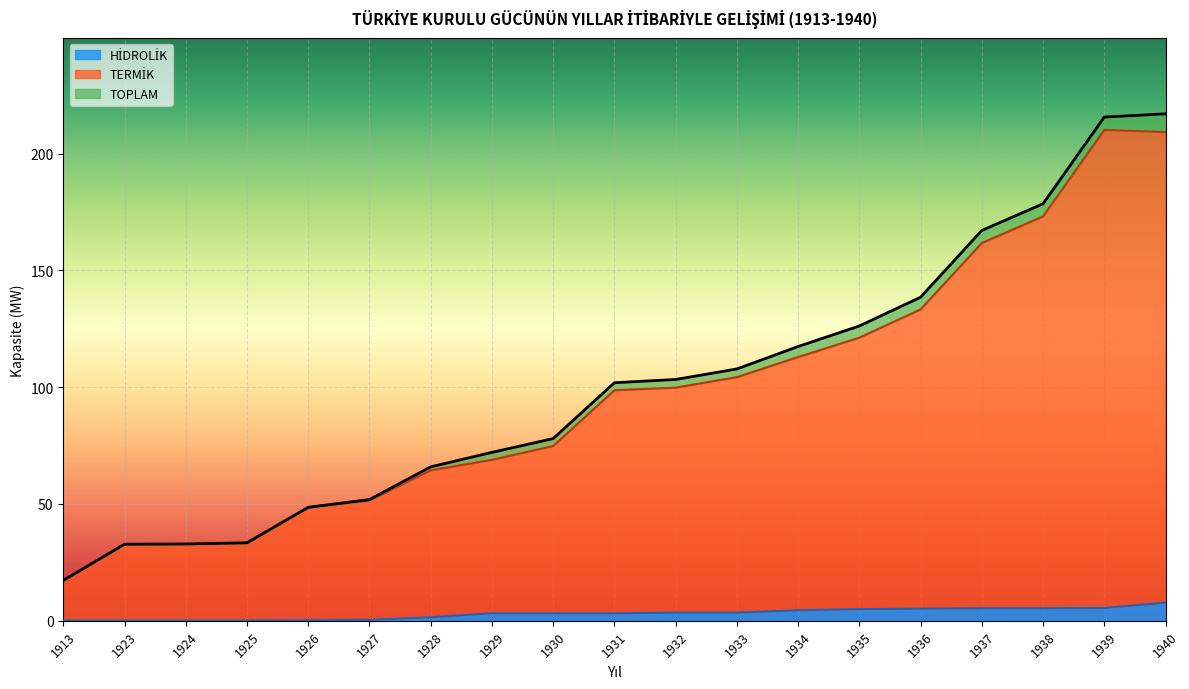

Count the number of categories in the chart.

19